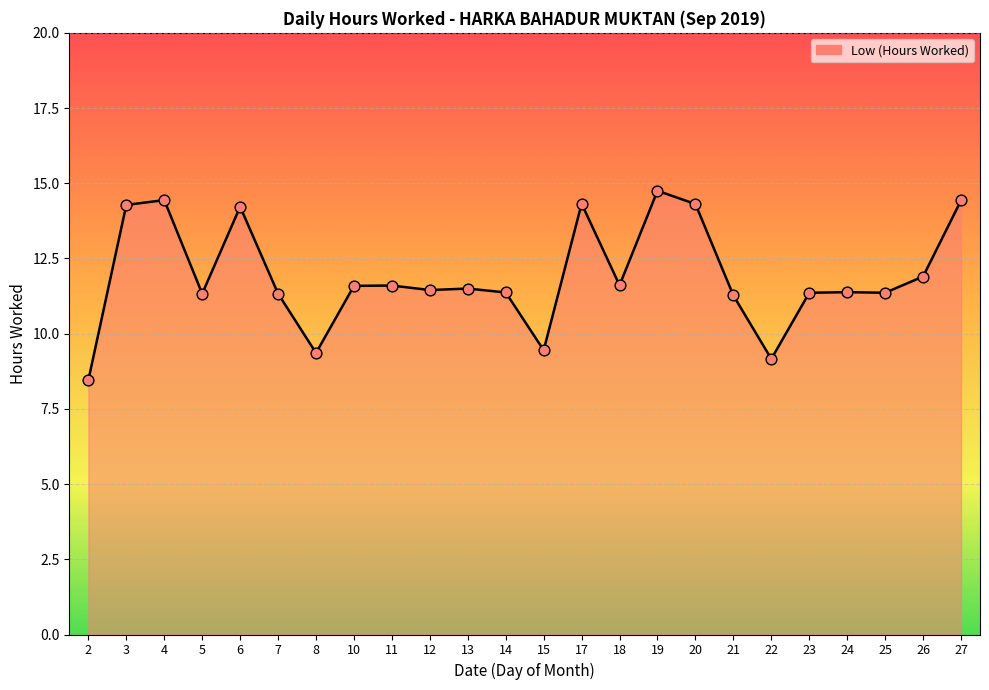

What is the ratio of the value at 13 to the value at 6?

0.8